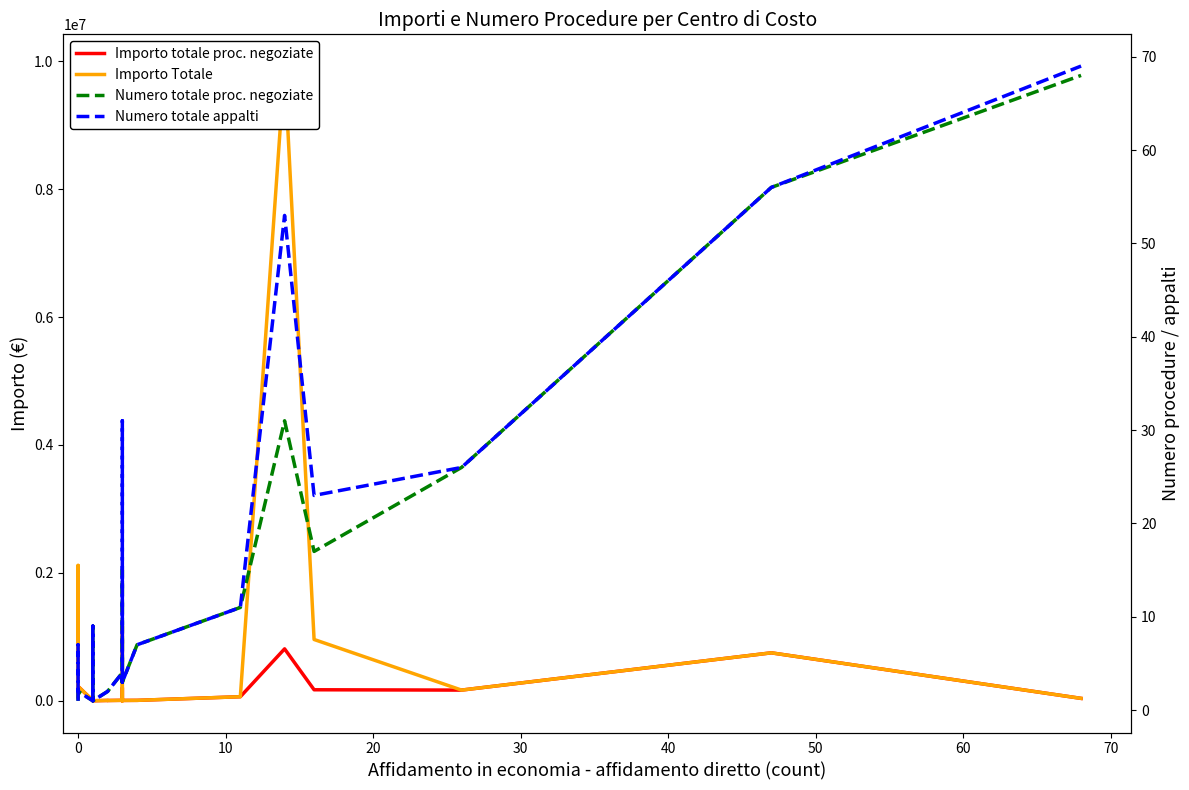

Which series has the largest range (max minus min)?

Importo Totale